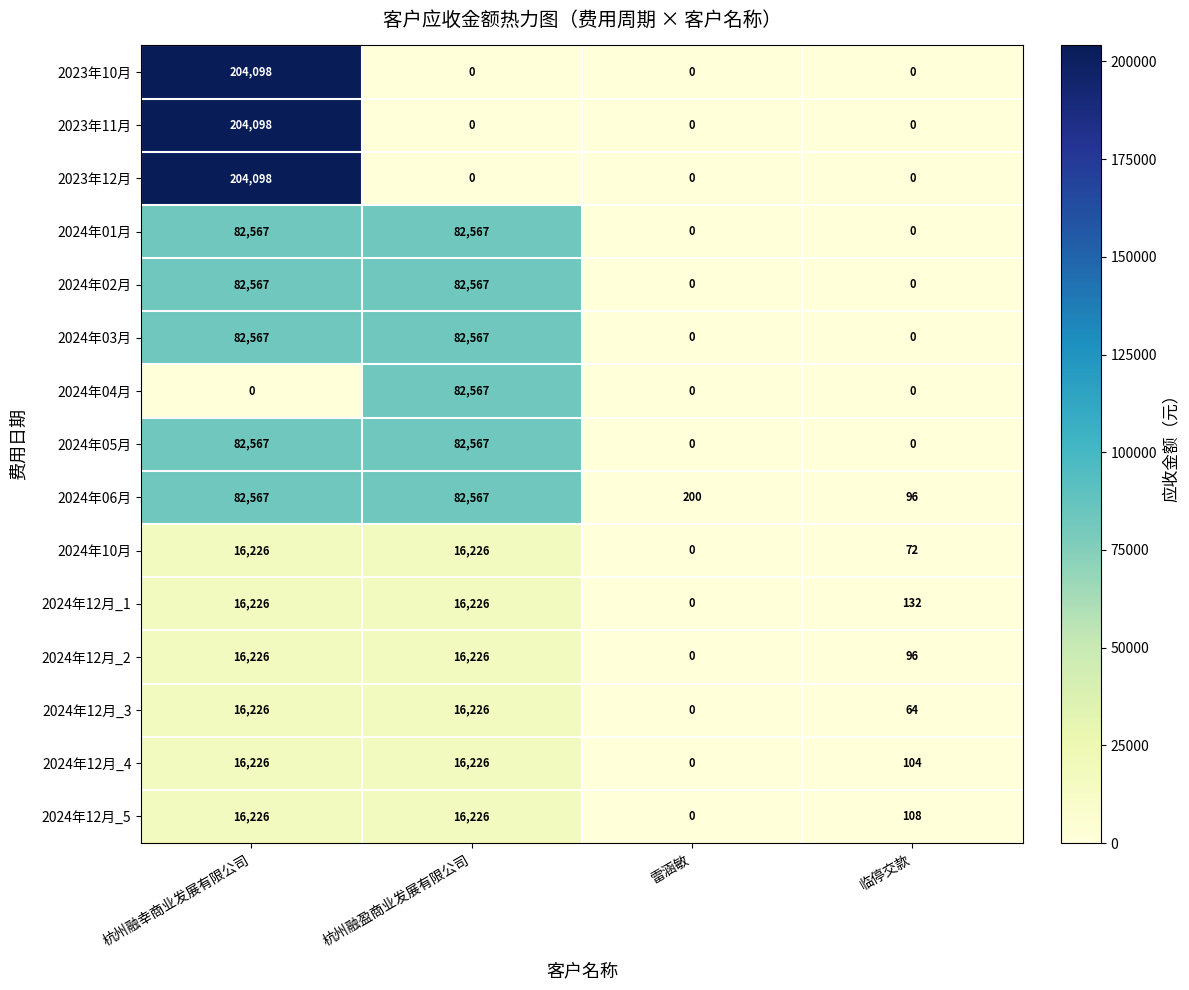

What is the maximum value for 2024年12月_2?

16226